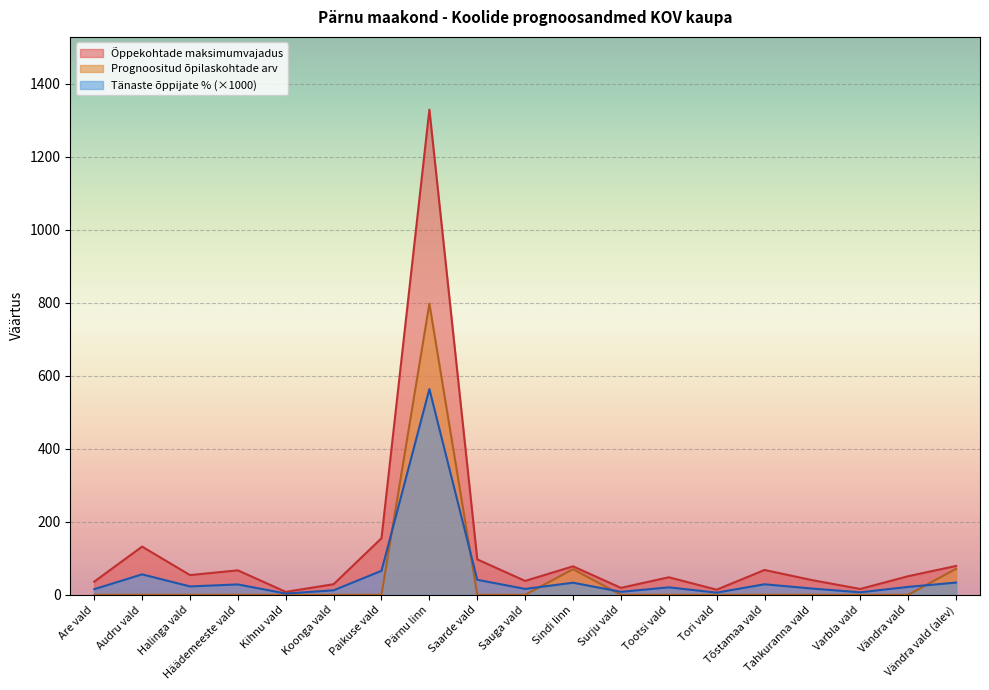

What is the difference between the highest and lowest values at Sindi linn?

44.9